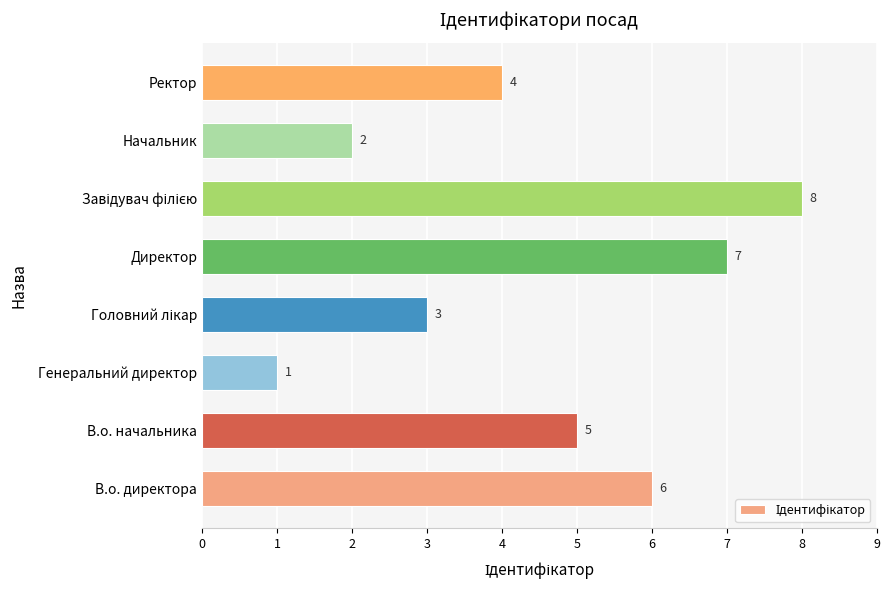

At which category does the chart reach its minimum across all series?

Генеральний директор